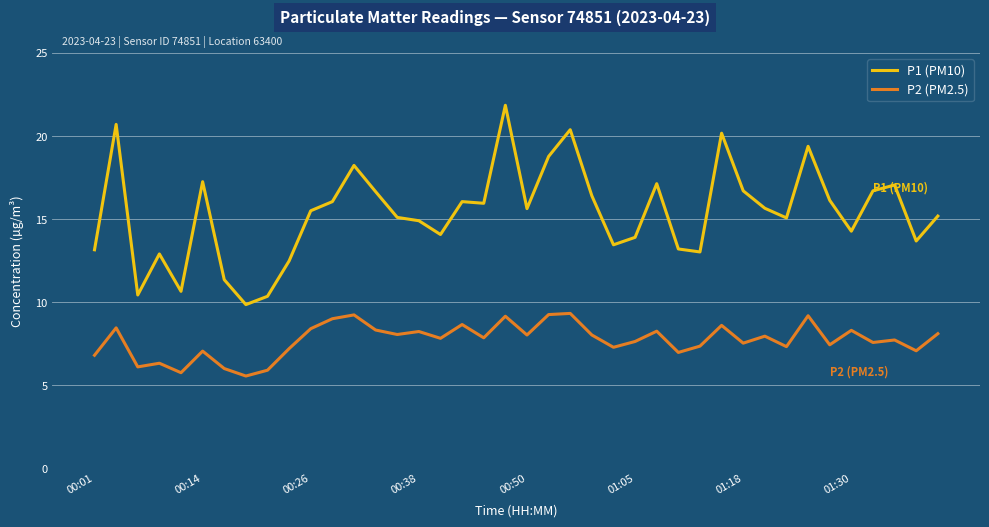

List the series in order of their peak value, highest first.

P1 (PM10), P2 (PM2.5)